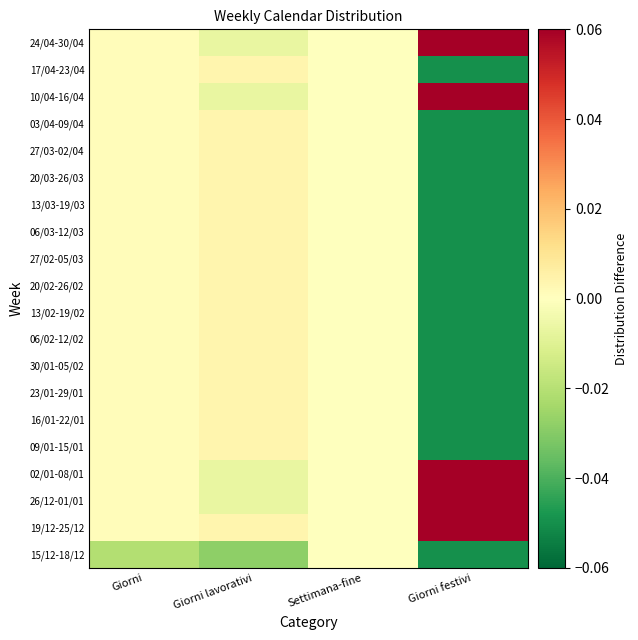

How many series are shown in this chart?

20